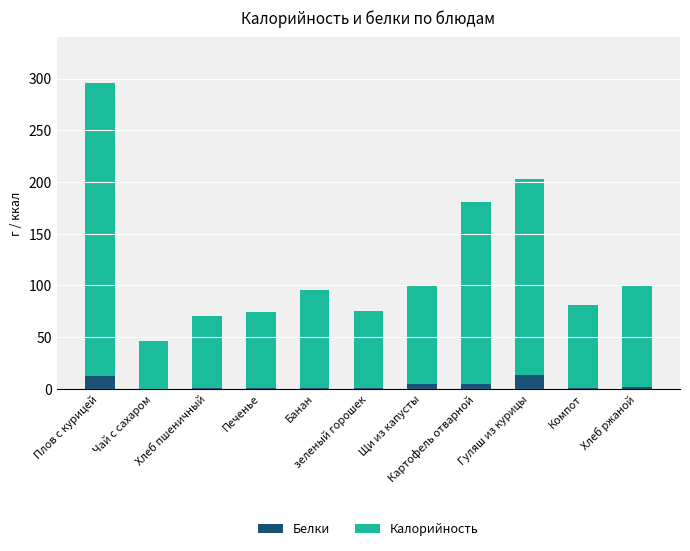

What is the highest value of the Белки series?

13.6